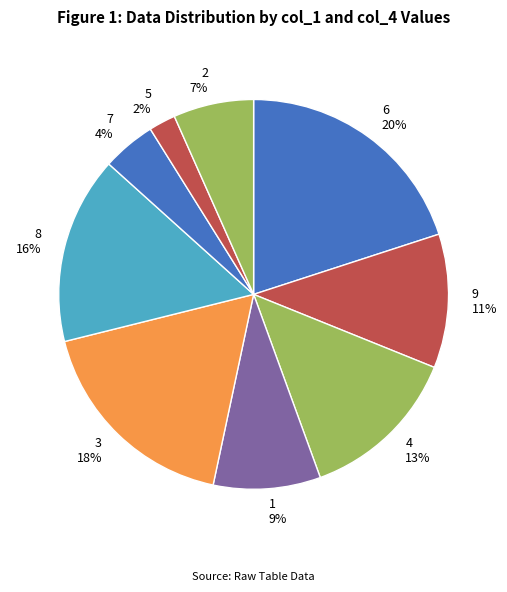

How many segments does this pie chart have?

9